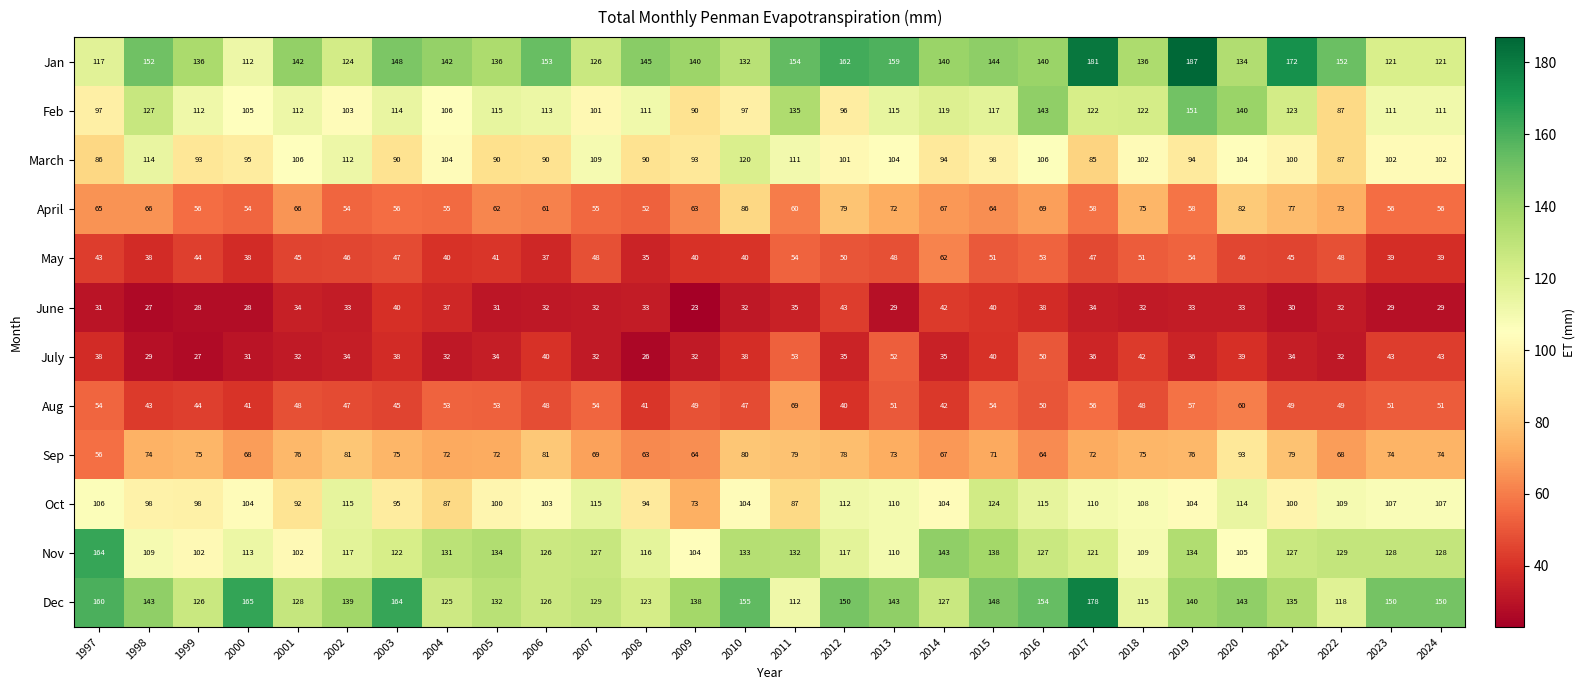

Which category has the highest value in the Nov series?

1997